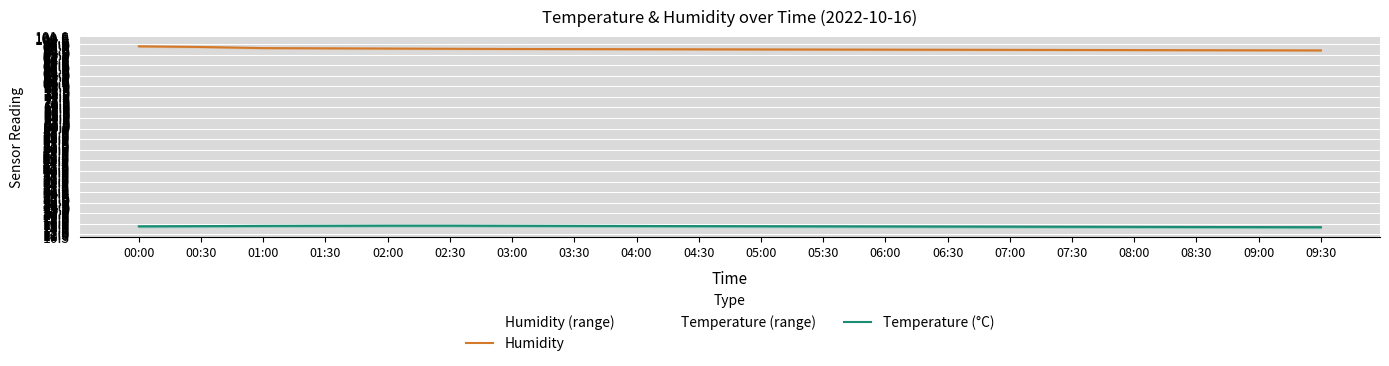

At which label is Temperature (°C) closest to 15?

07:30